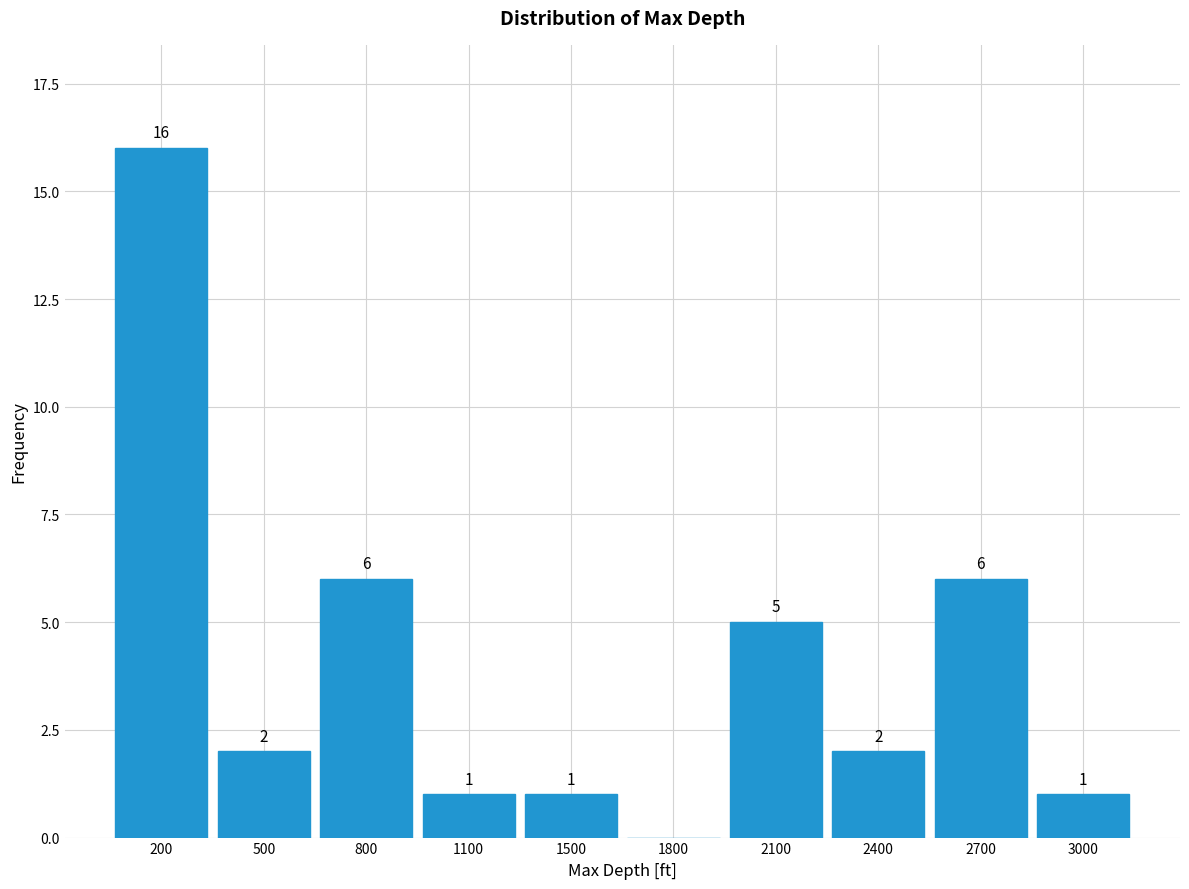

Reading left to right, what are all the values shown in this chart?

200=16	500=2	800=6	1100=1	1500=1	1800=0	2100=5	2400=2	2700=6	3000=1